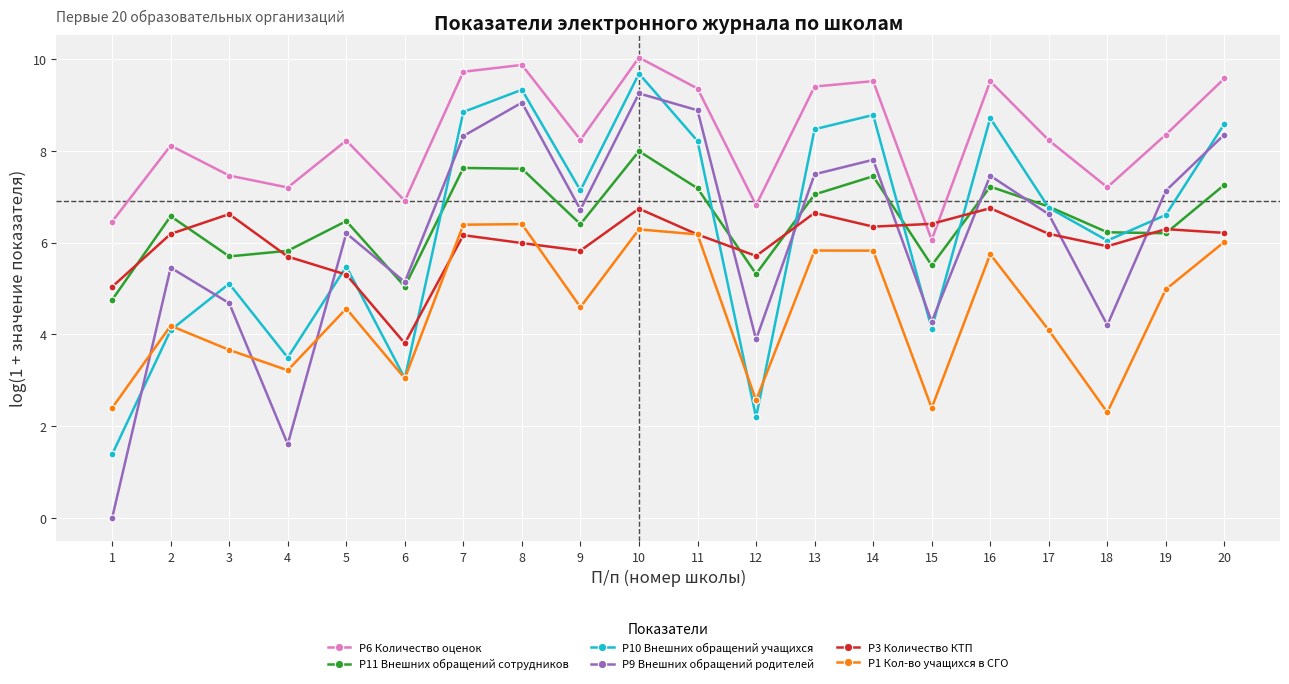

At which category is the sum across all series the highest?

10